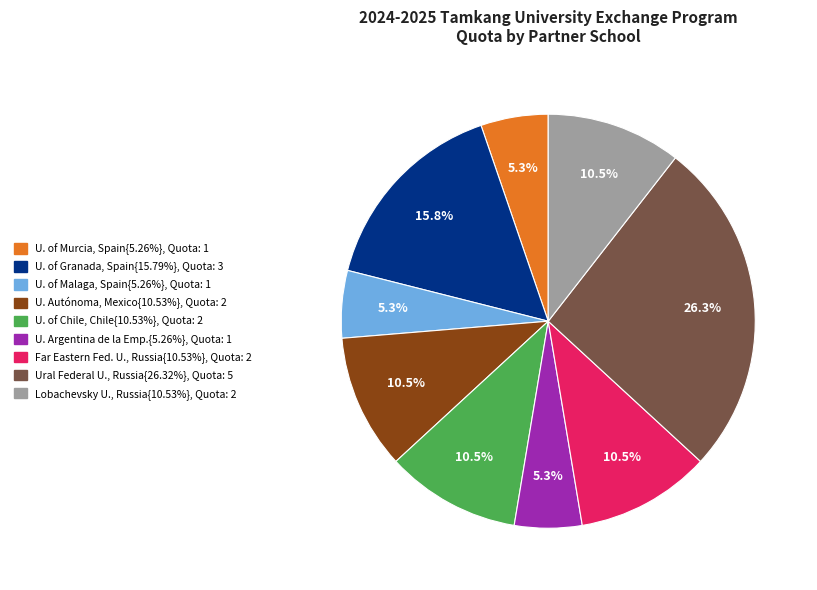

Is there any slice that represents more than half of the pie?

No